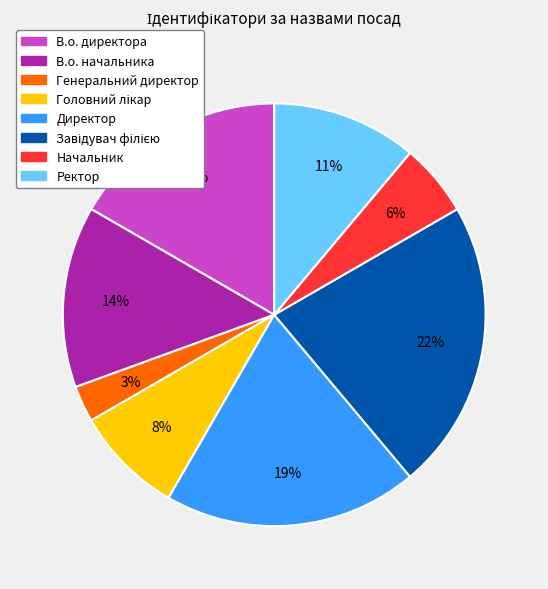

Which has a higher value, Генеральний директор or Начальник?

Начальник